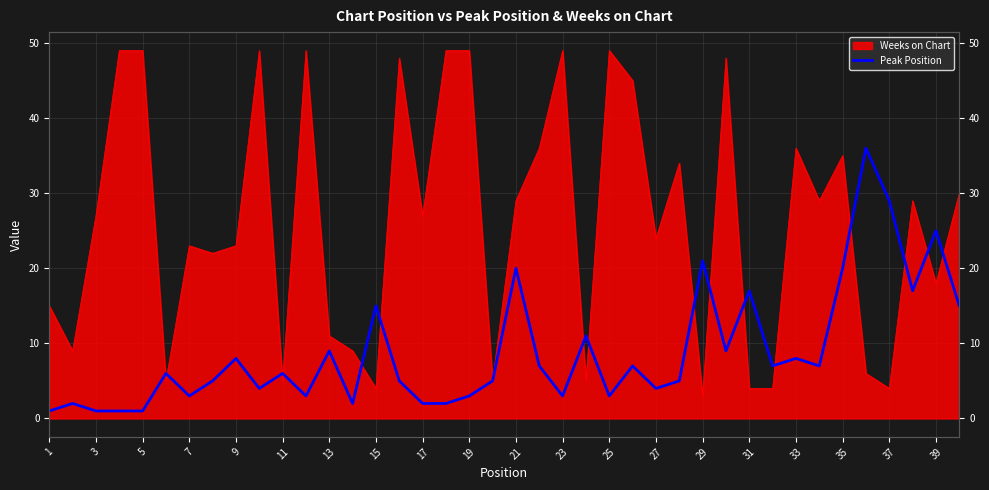

True or false: the data shows 7 at 27.

False